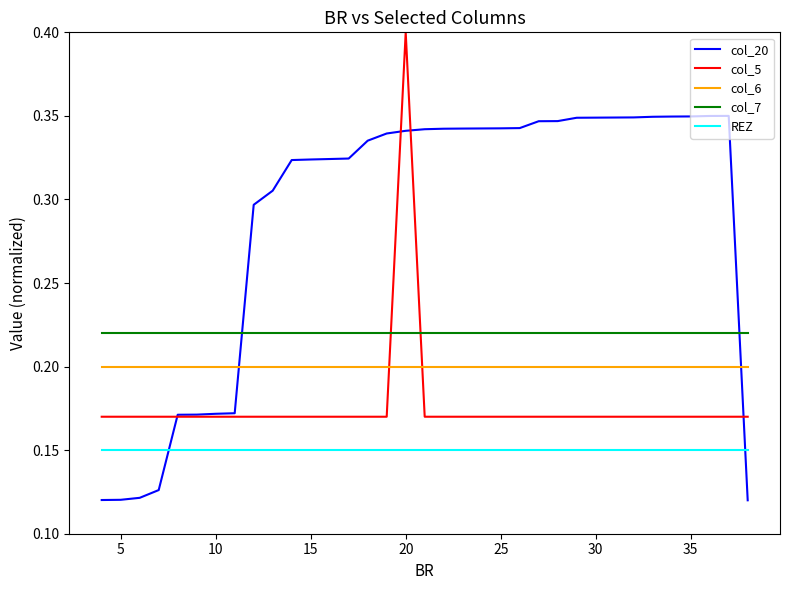

Which series has the largest total across all categories?

col_20